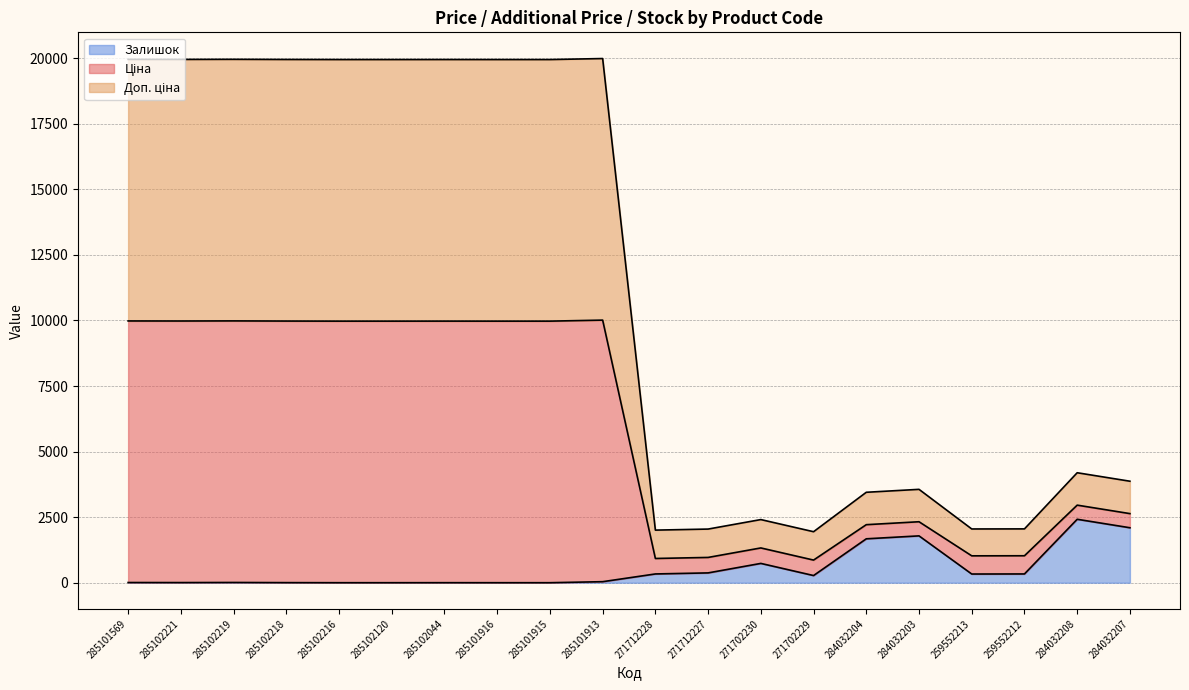

At how many categories does at least one series exceed 15752?

10